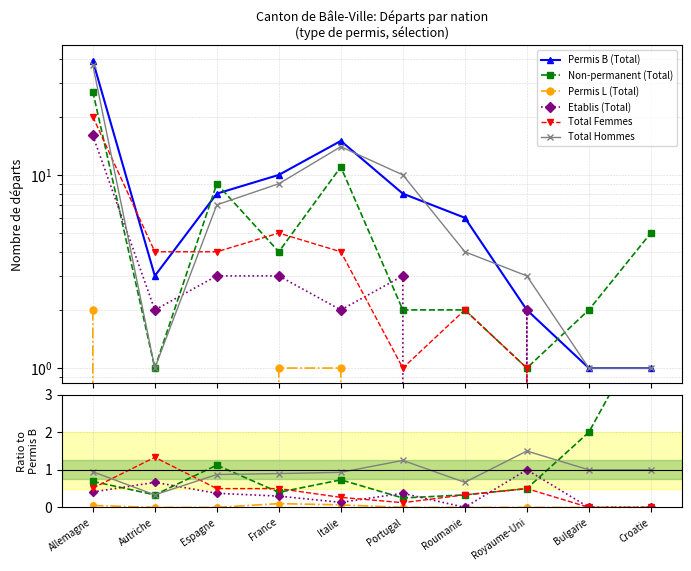

At which category is the sum across all series the highest?

Allemagne